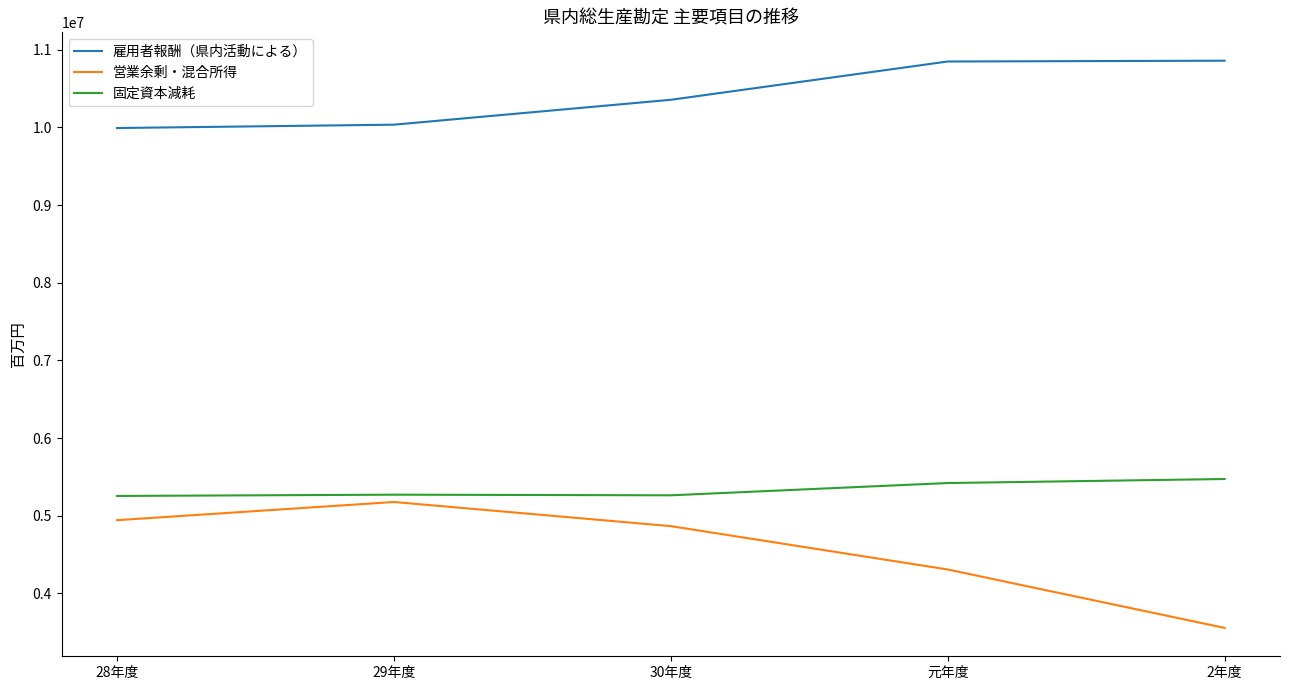

True or false: 固定資本減耗 and 営業余剰・混合所得 intersect in this chart.

False